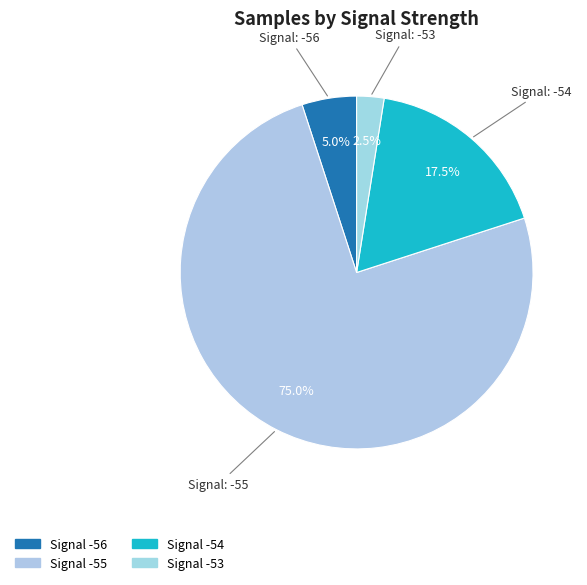

How many segments does this pie chart have?

4